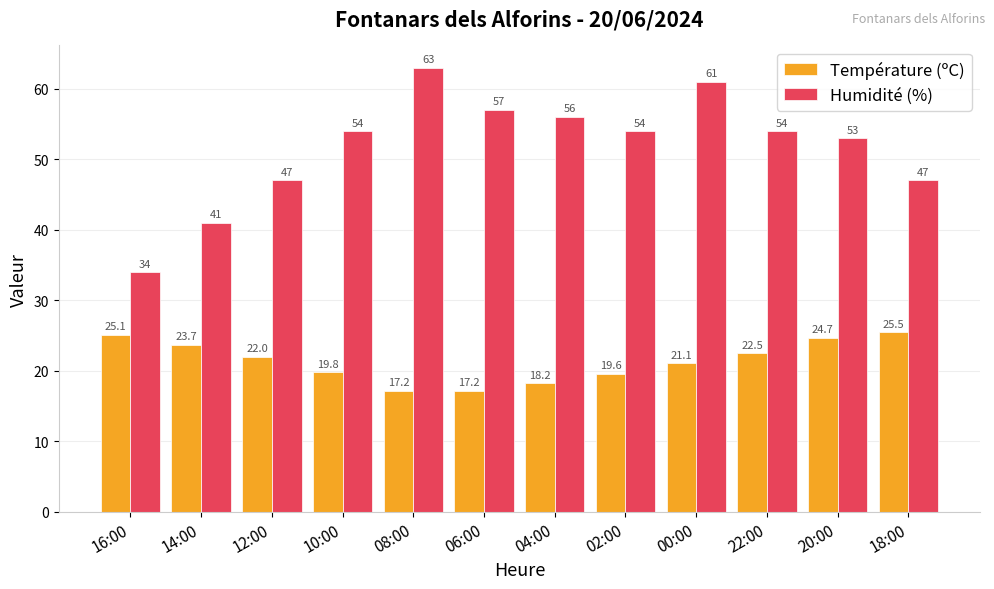

Which series has the largest total across all categories?

Humidité (%)